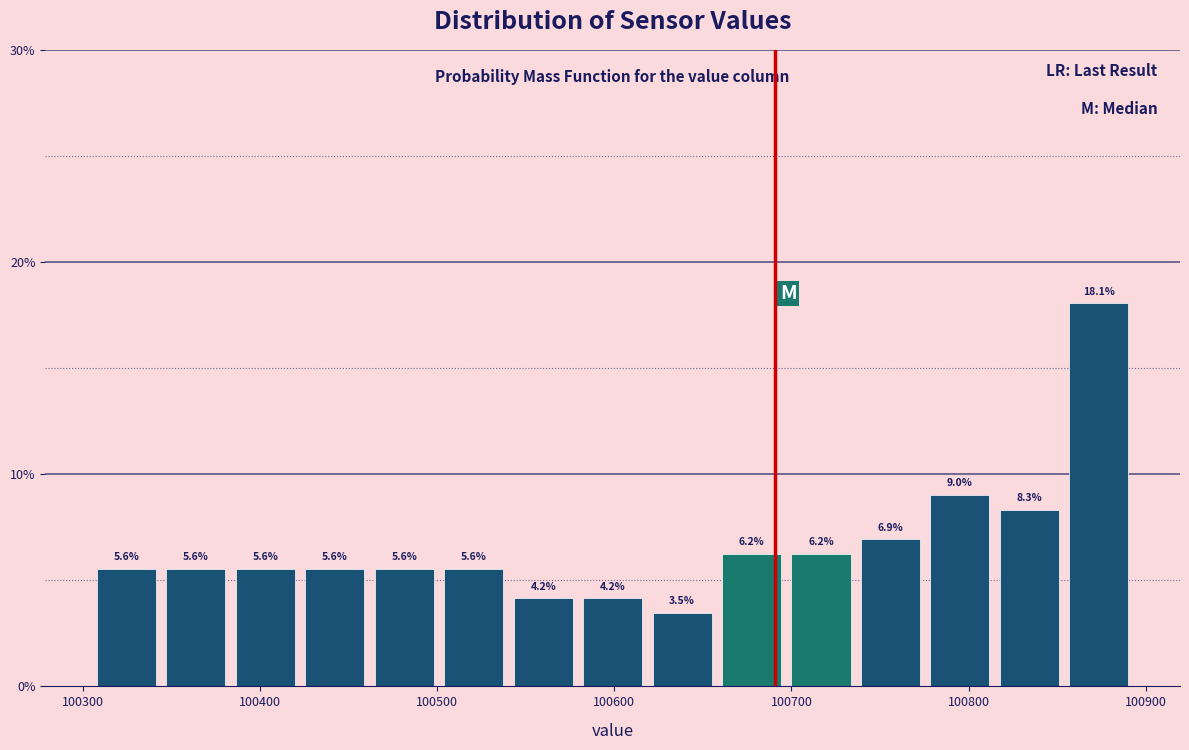

Around what value on the x-axis is the tallest bar? Give the approximate position of its centre, as read against the axis.

100870